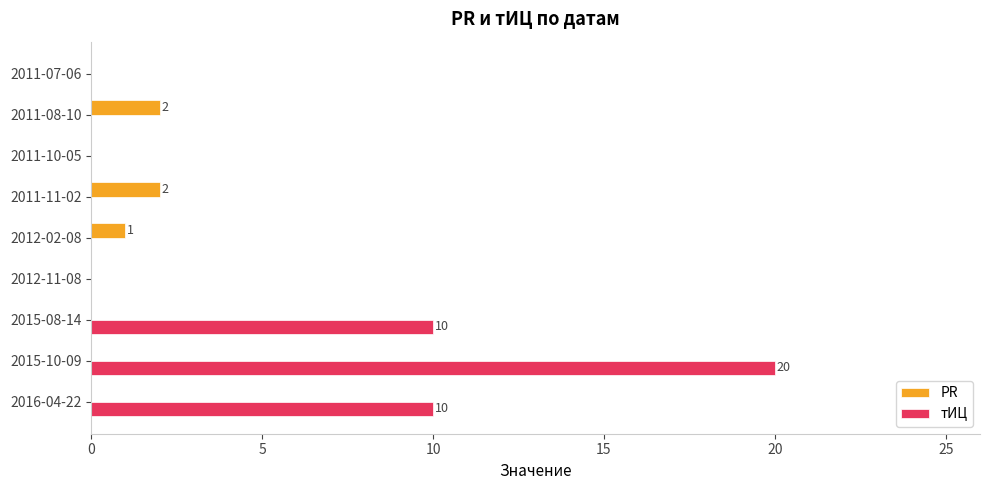

Where is PR nearest to the value 1?

2012-02-08